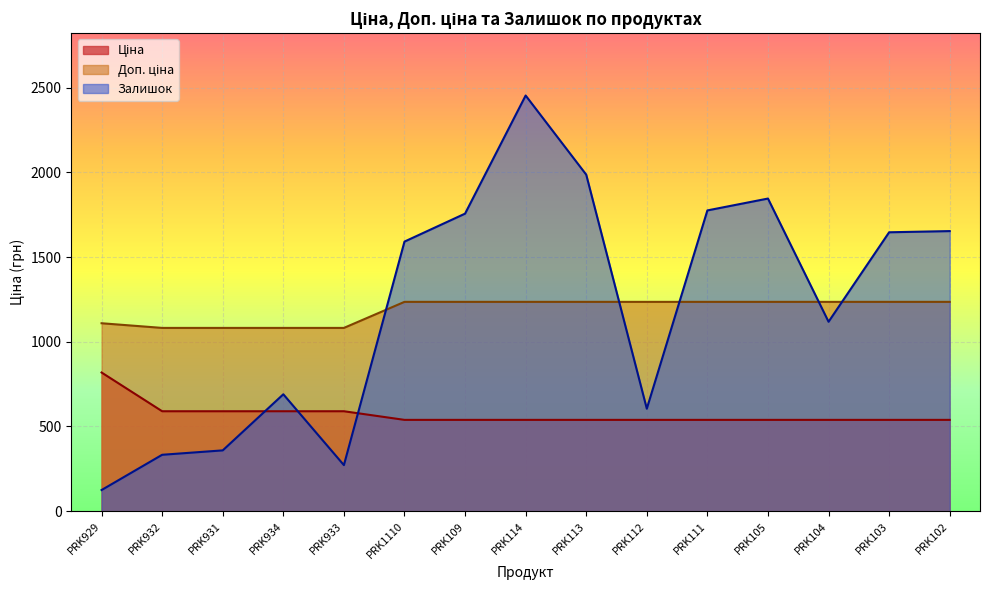

What is the smallest value displayed?

125.0